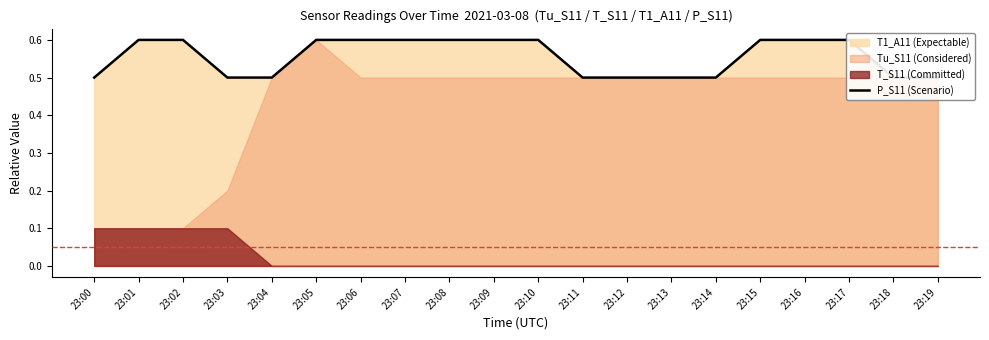

How many lines are shown in the chart?

1